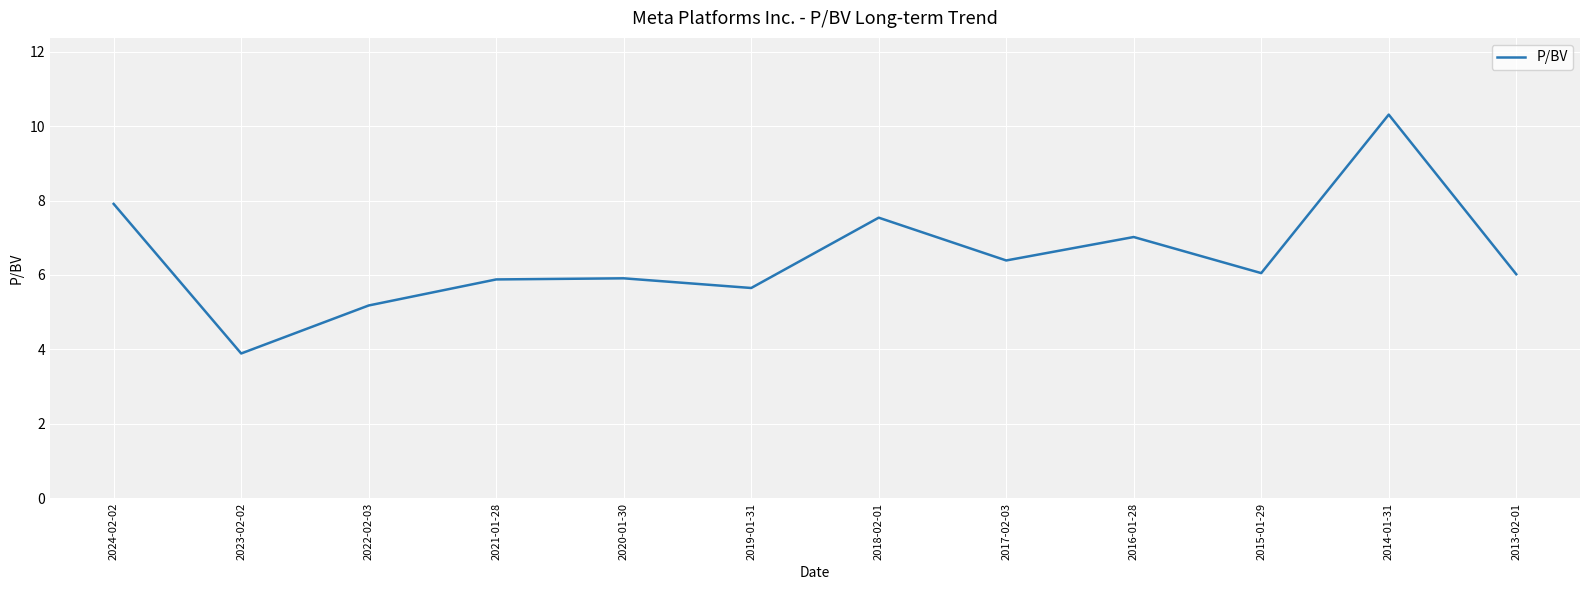

What position from the right is 2020-01-30?

8